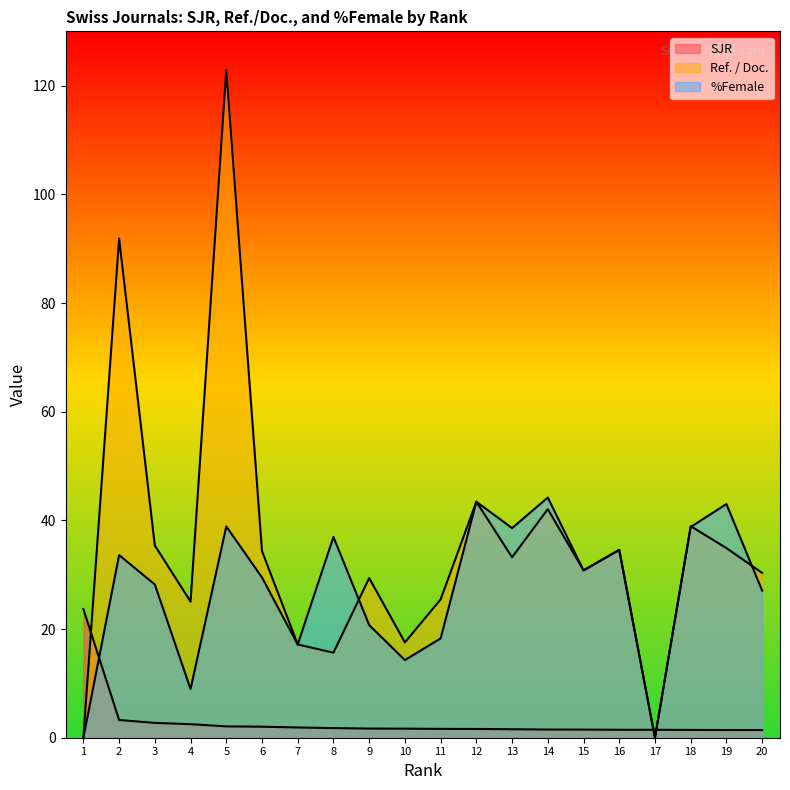

Between which two adjacent categories do %Female and Ref. / Doc. first intersect?

8 and 9